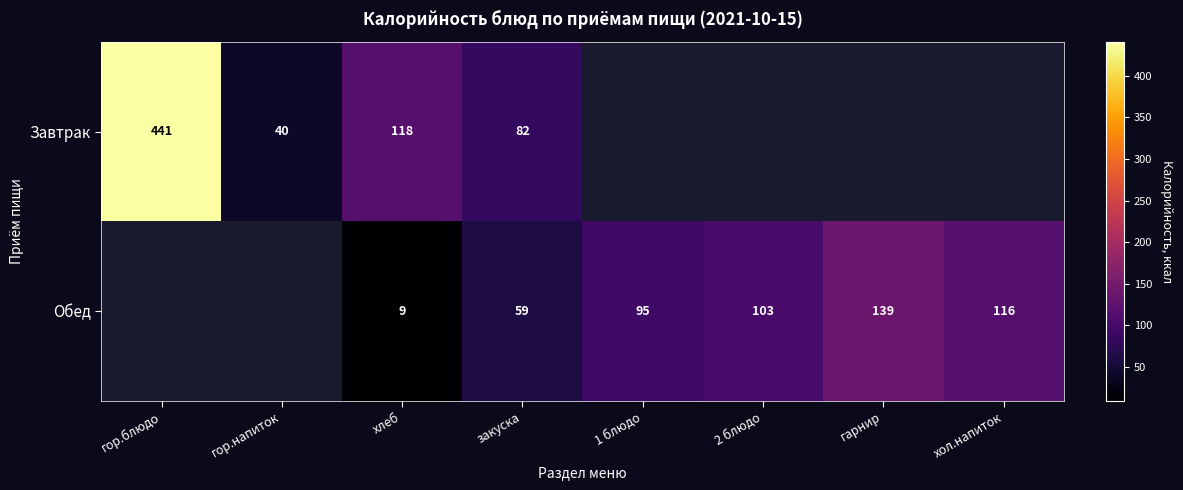

At хлеб, list the series in order from smallest to largest.

Обед, Завтрак